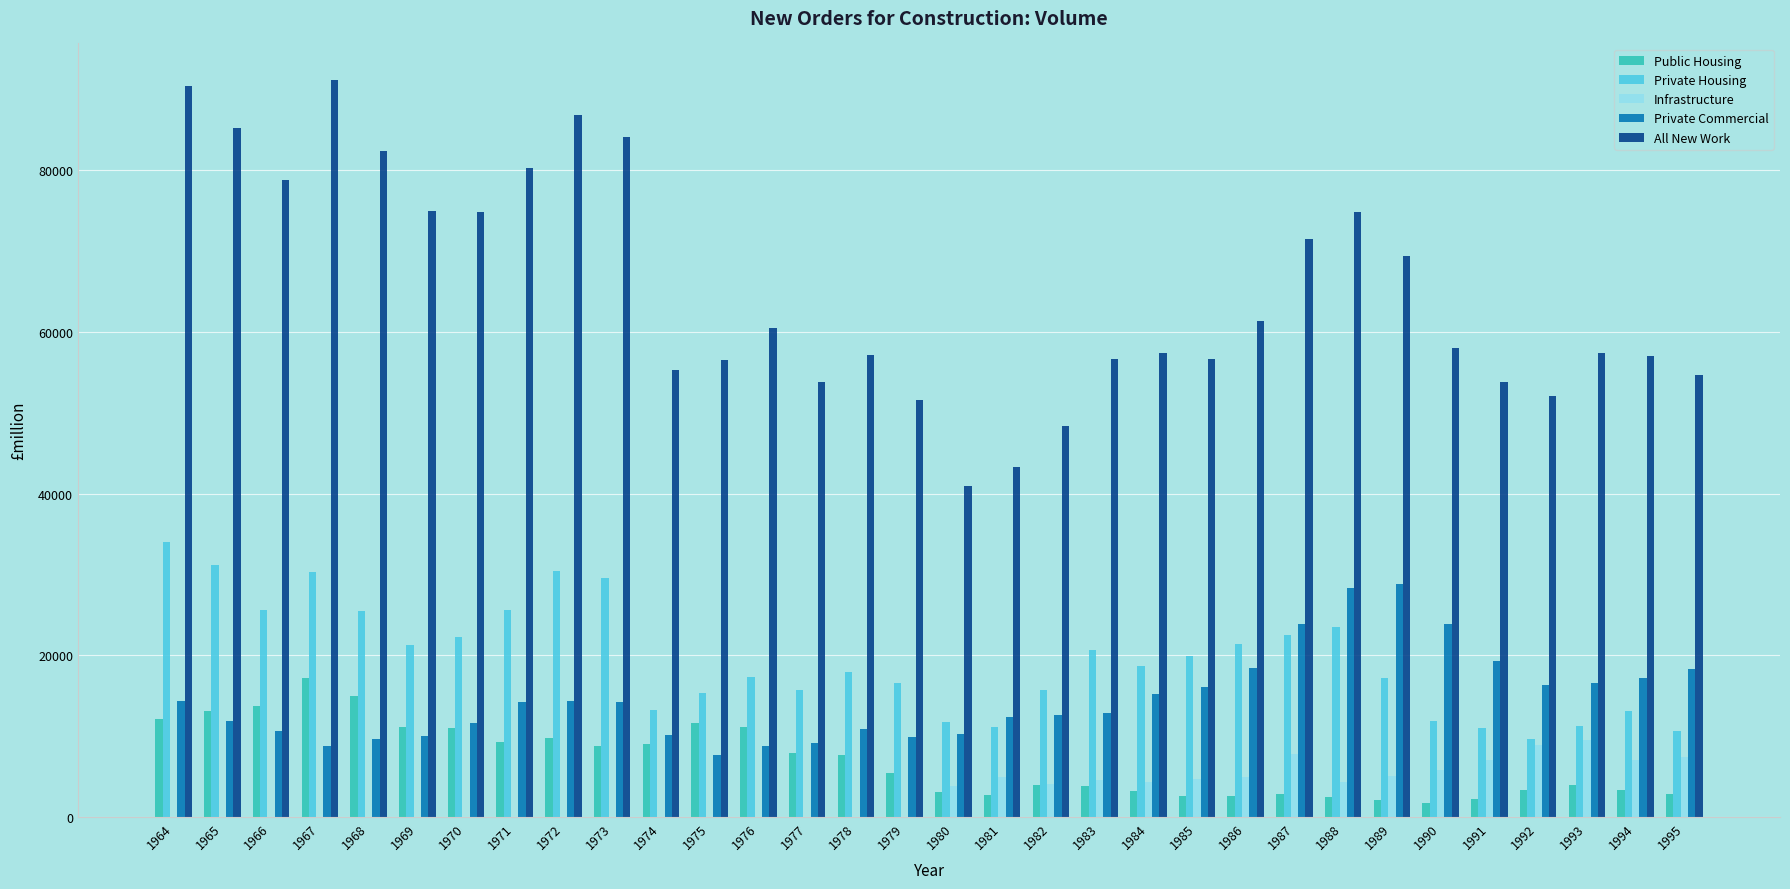

What are all the series names shown in the legend?

Public Housing, Private Housing, Infrastructure, Private Commercial, All New Work